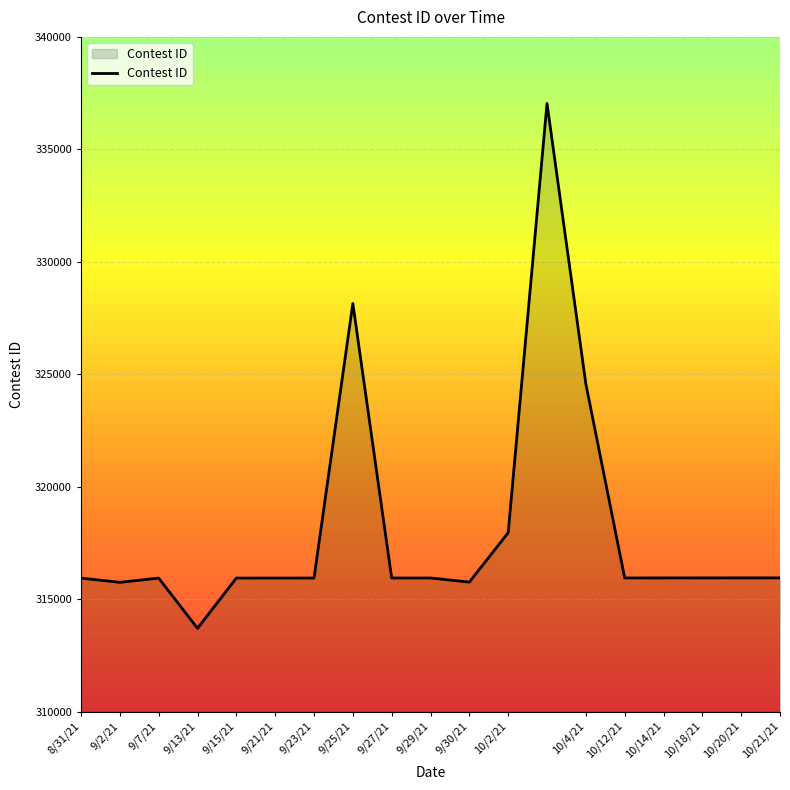

What is the difference between the maximum and minimum values?

23337